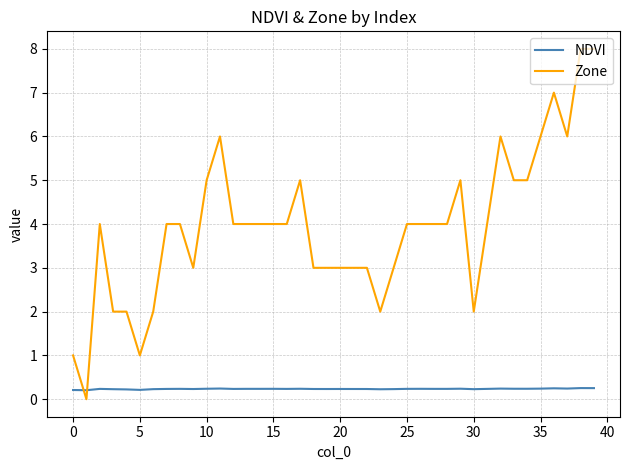

Which series has the widest spread of values?

Zone